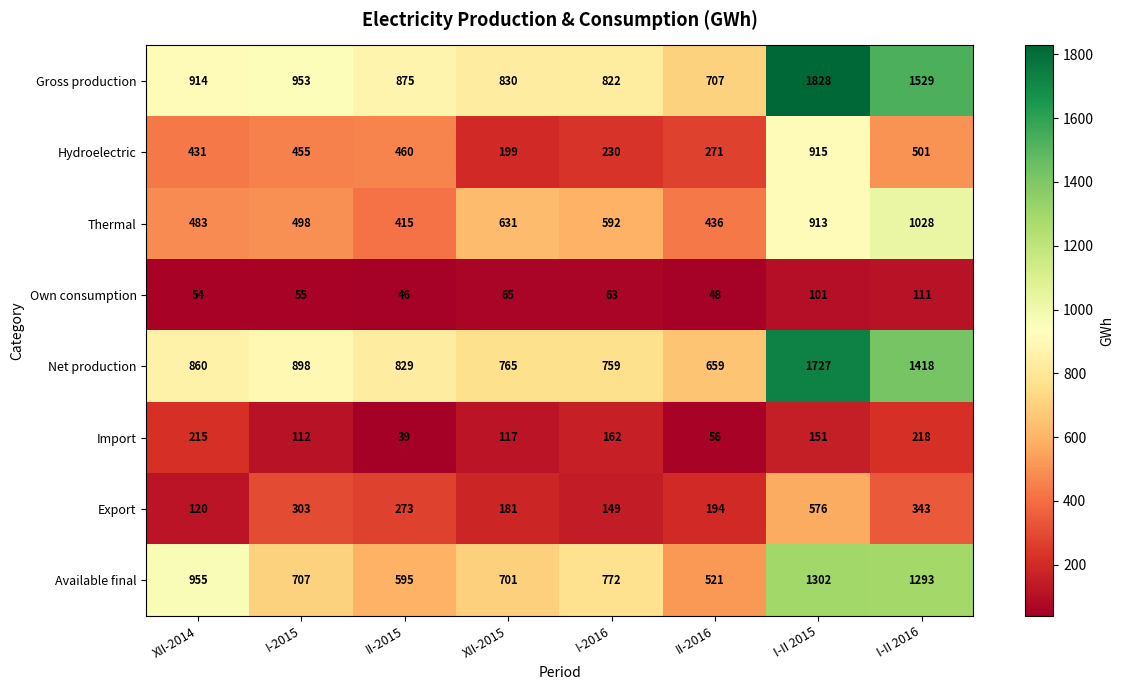

Between I-2016 and I-II 2015, which series saw the biggest shift?

Gross production